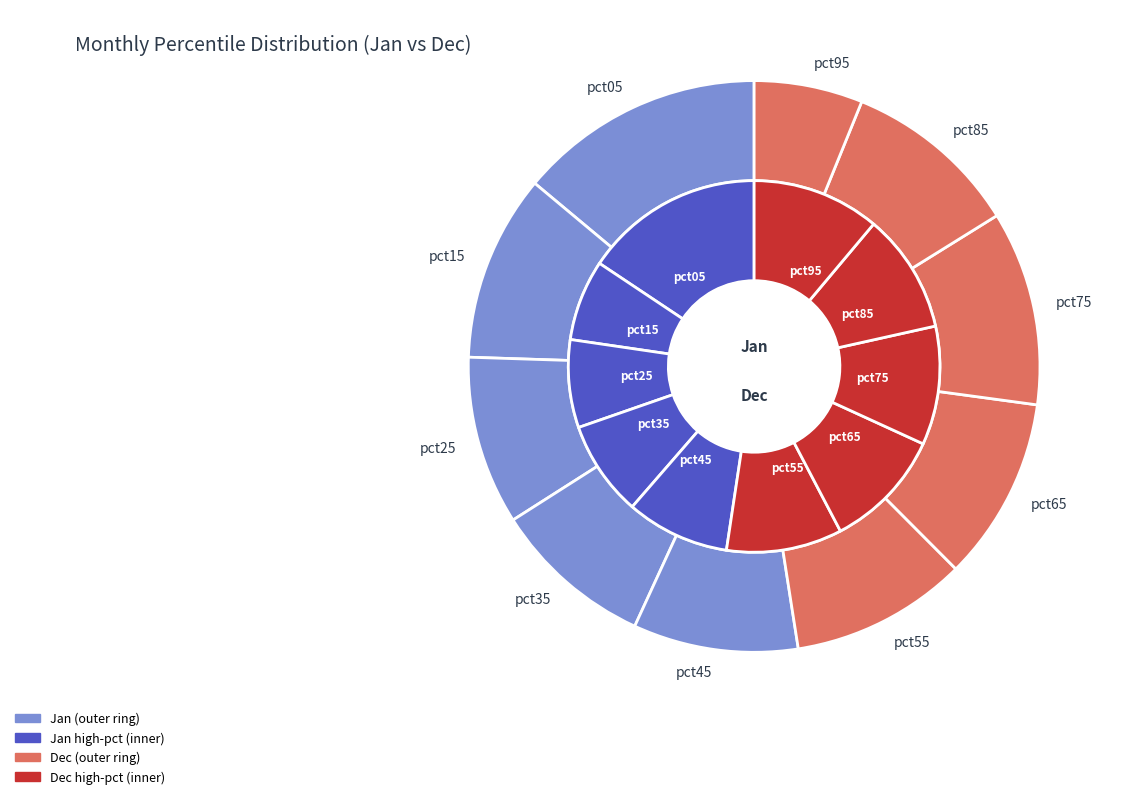

Between pct95 and pct05, which is larger?

pct05